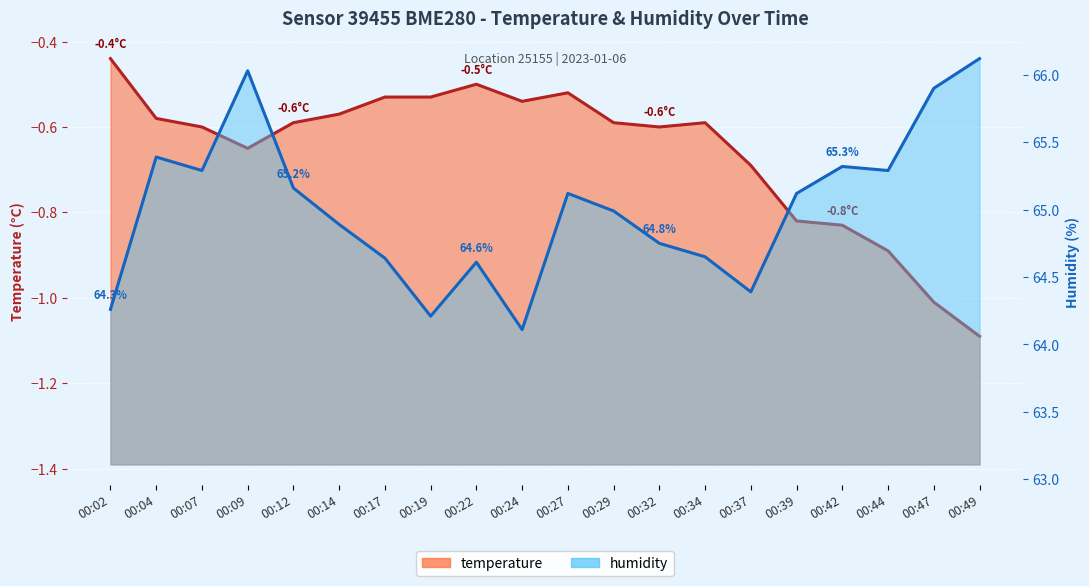

Which series has the widest spread of values?

humidity